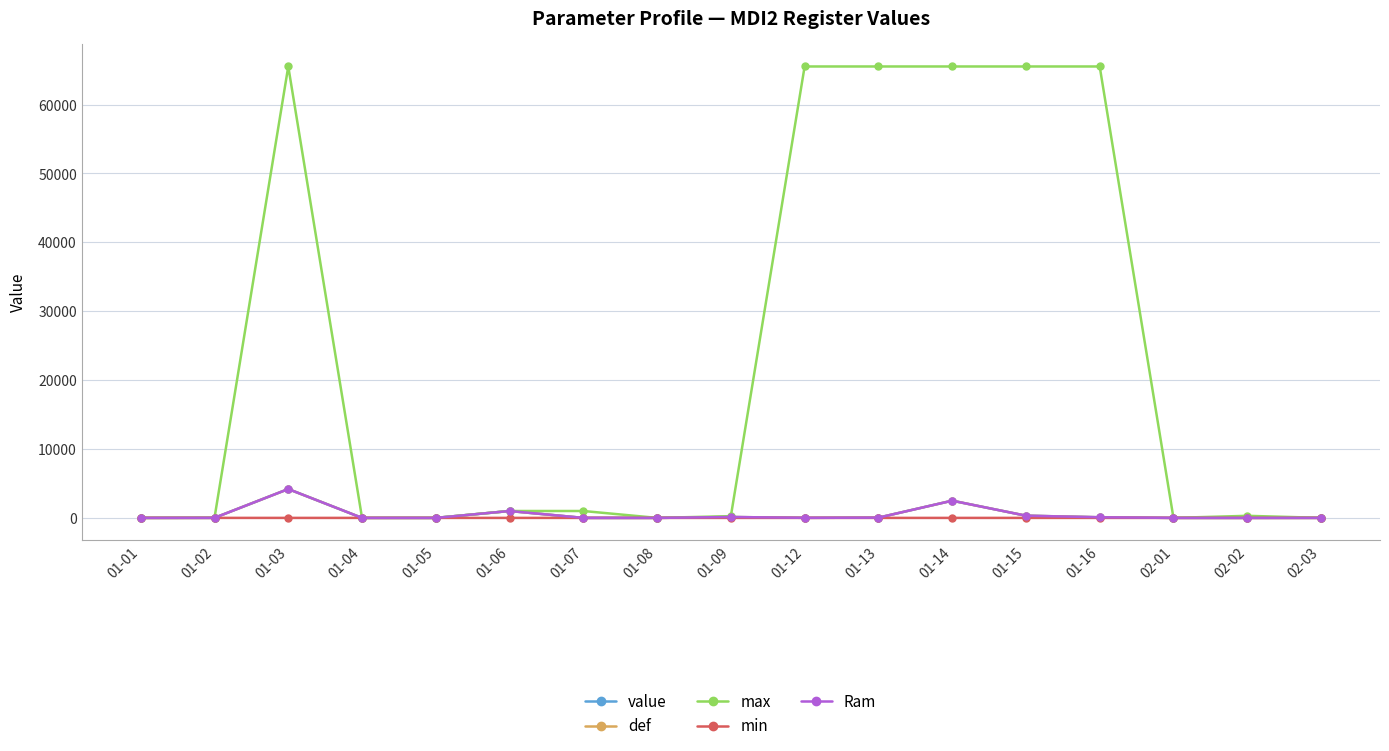

Is this an area chart (filled region under the line)?

No